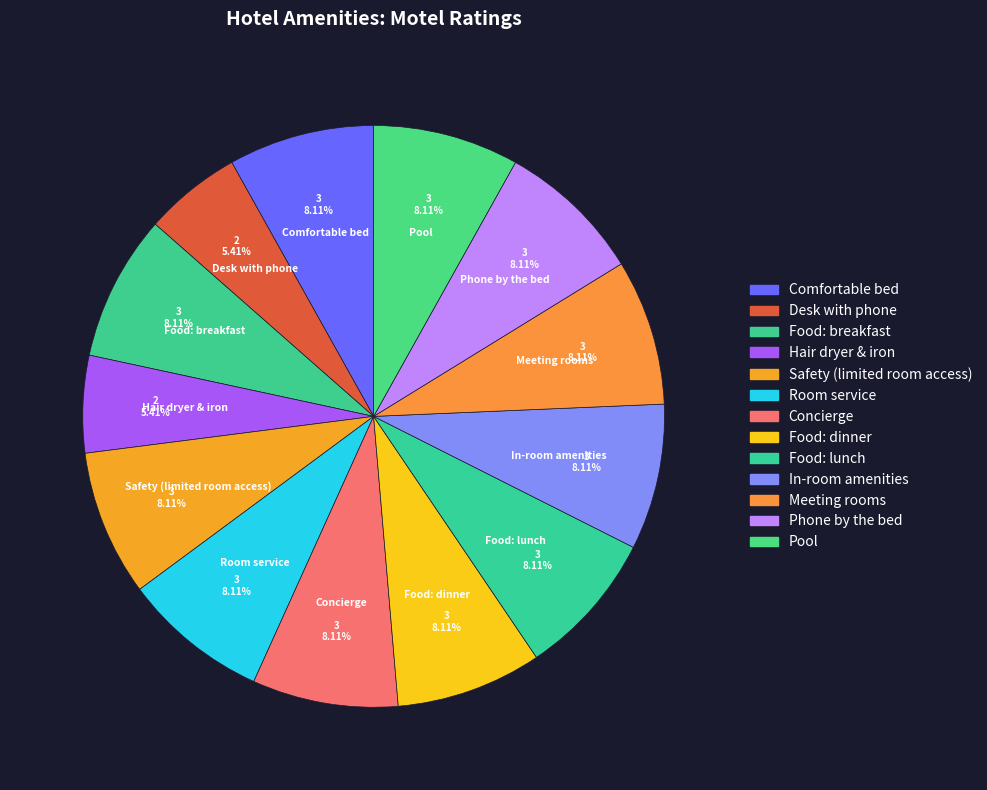

Count the number of slices in the pie.

13